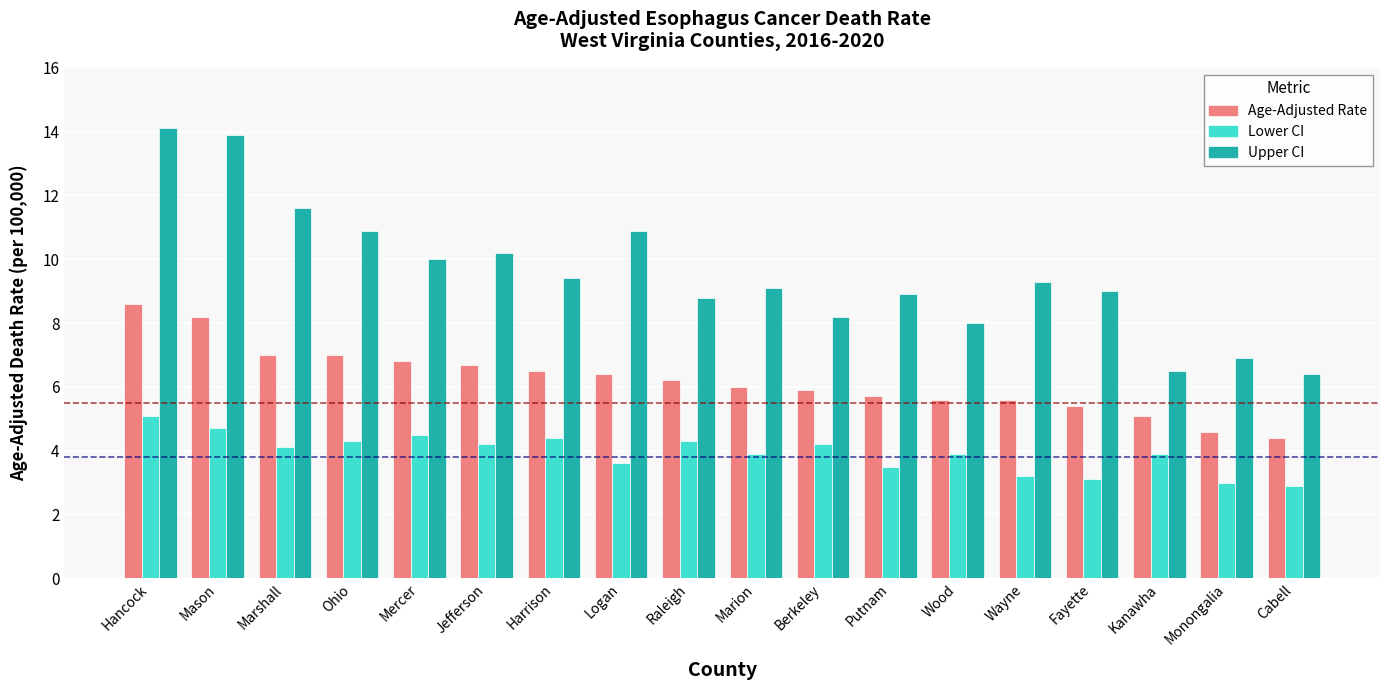

What is the difference between the maximum and minimum values in the Lower CI series?

2.2